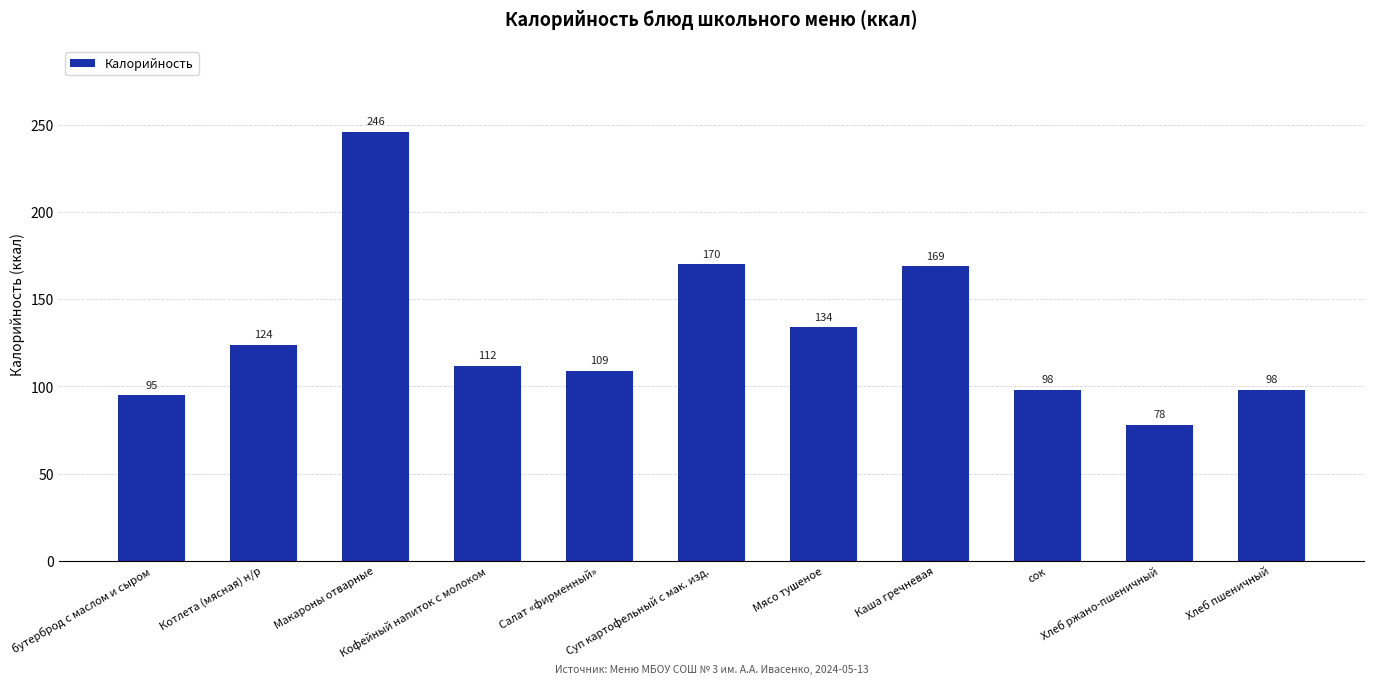

Reading right to left, transcribe all the data shown in this chart.

98	78	98	169	134	170	109	112	246	124	95